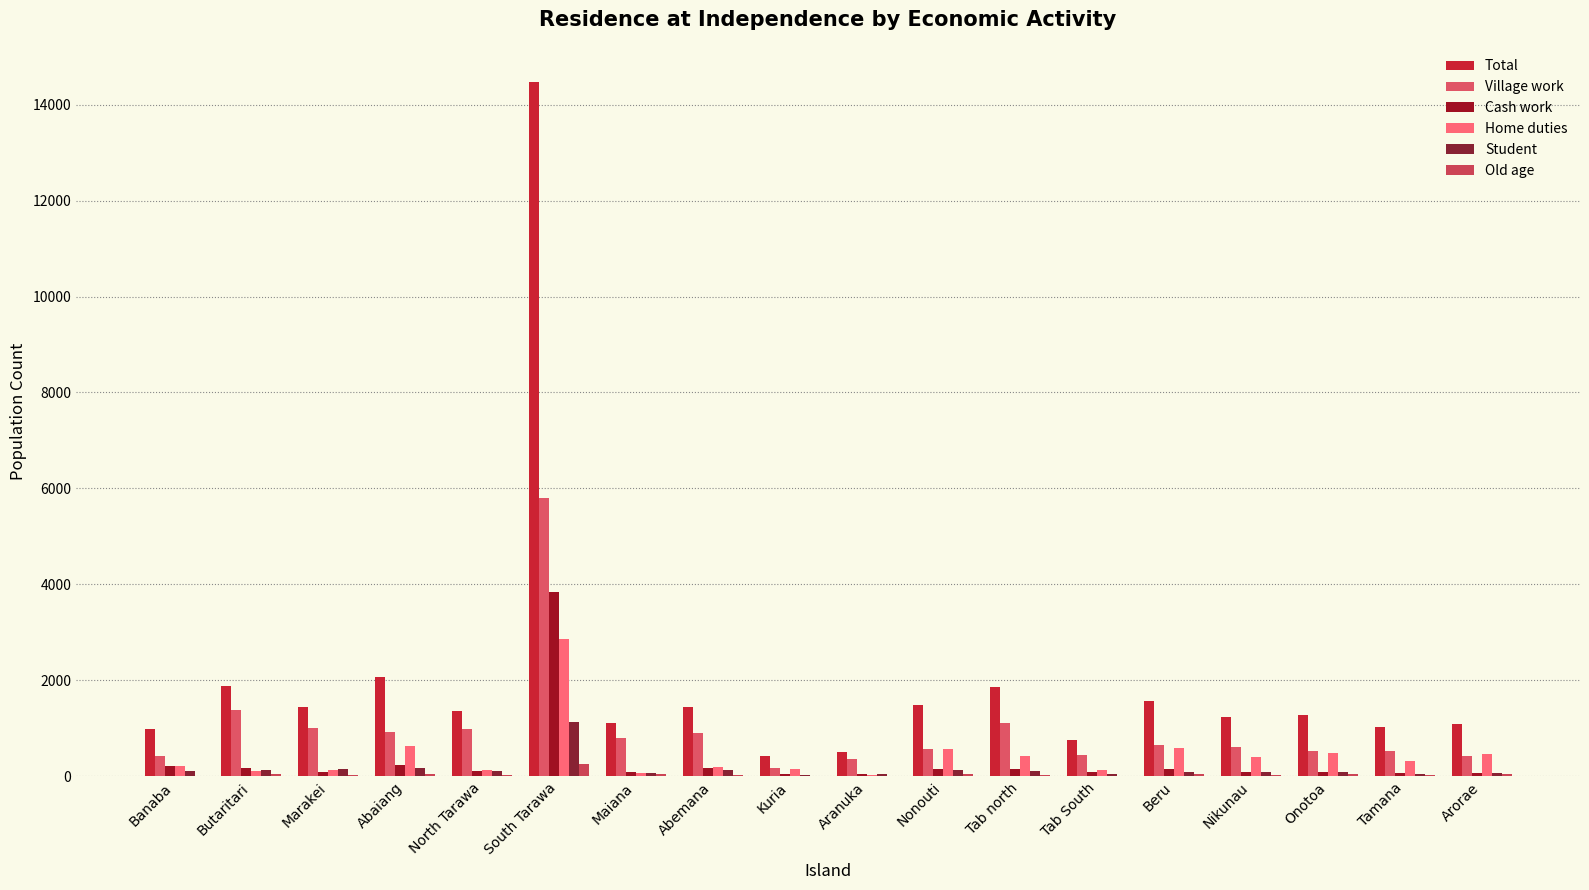

What is the difference between the highest and lowest values at Nikunau?

1214